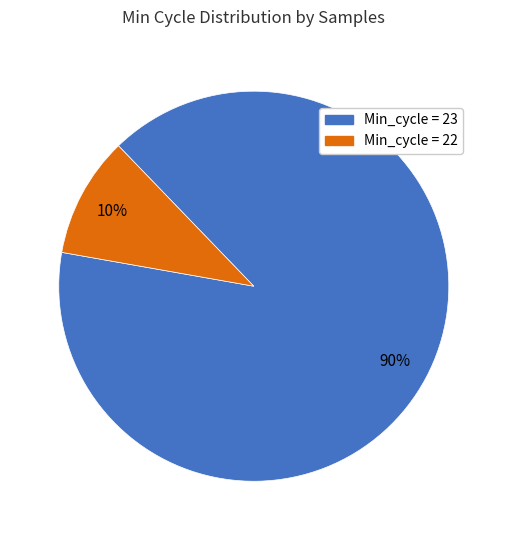

To the nearest percent, what is the average slice percentage?

50%